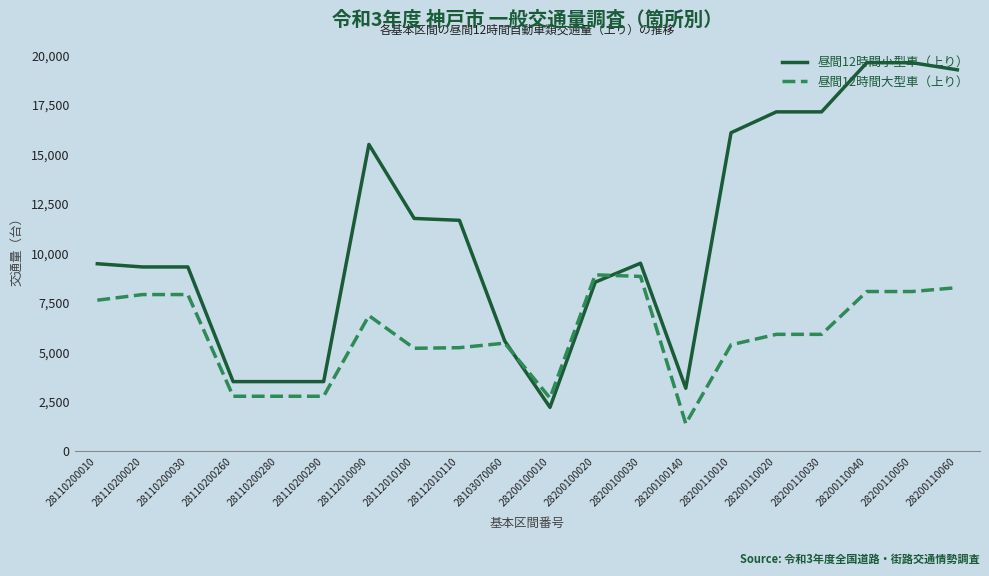

True or false: 昼間12時間大型車（上り） has a value of 5379 at 28200110010.

True